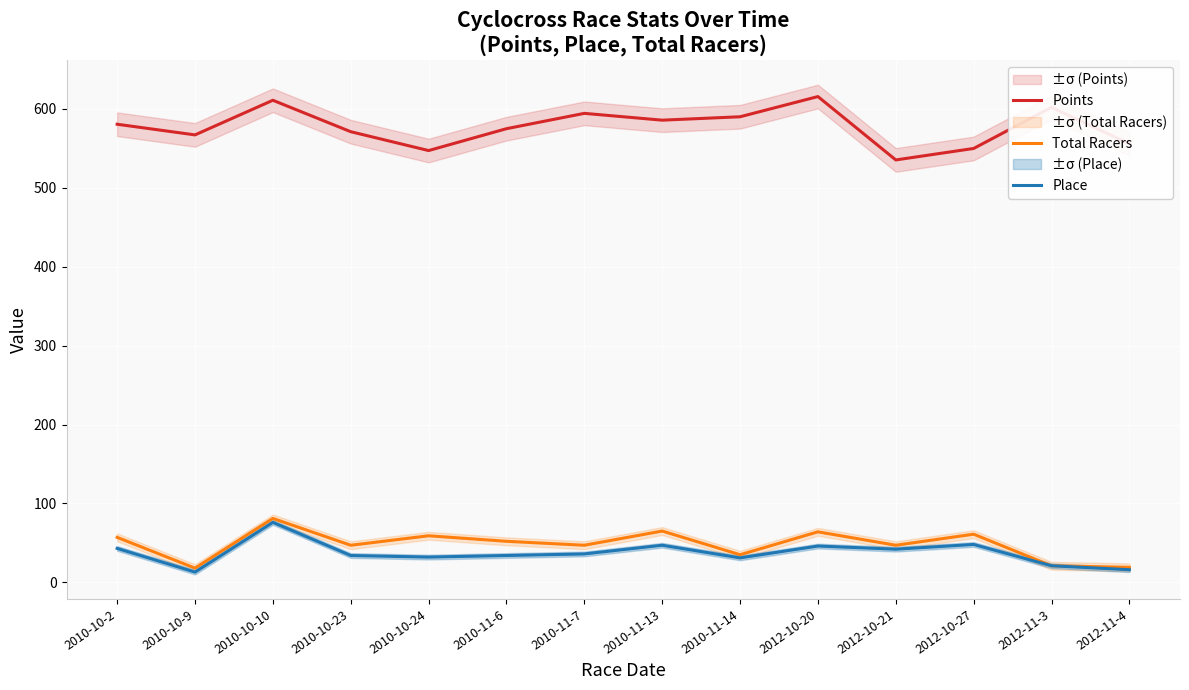

At how many categories does at least one series exceed 214?

14